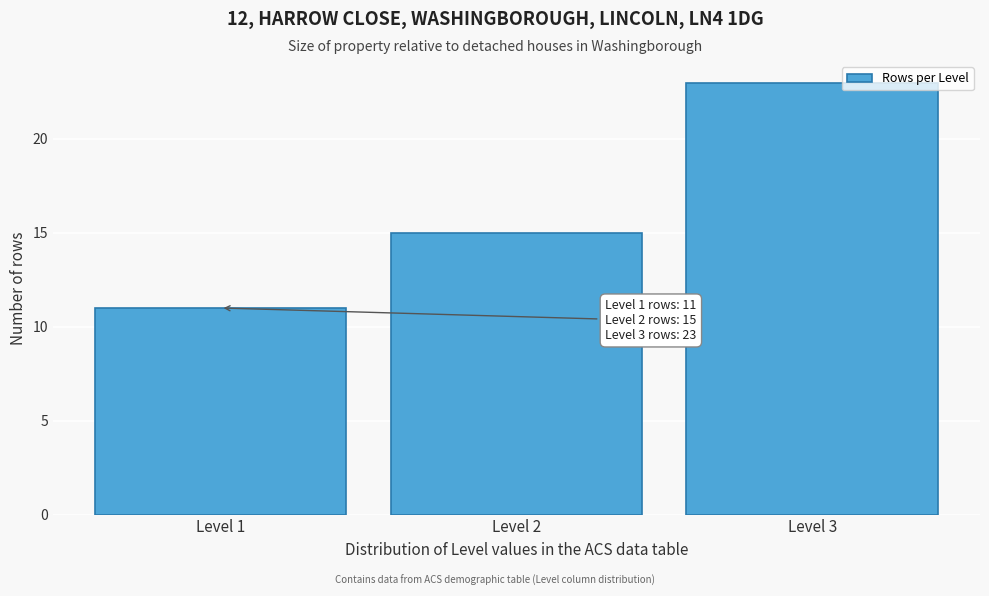

Reading left to right, transcribe all the data shown in this chart.

Level 1=11	Level 2=15	Level 3=23